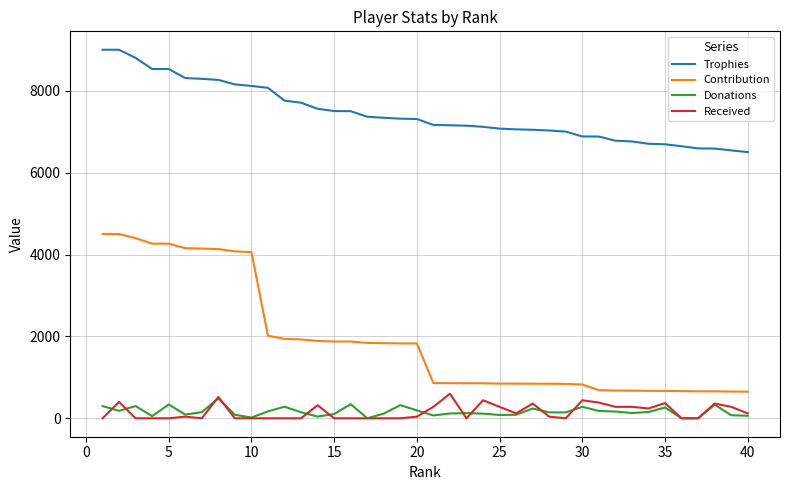

True or false: Contribution and Trophies cross at least once.

False